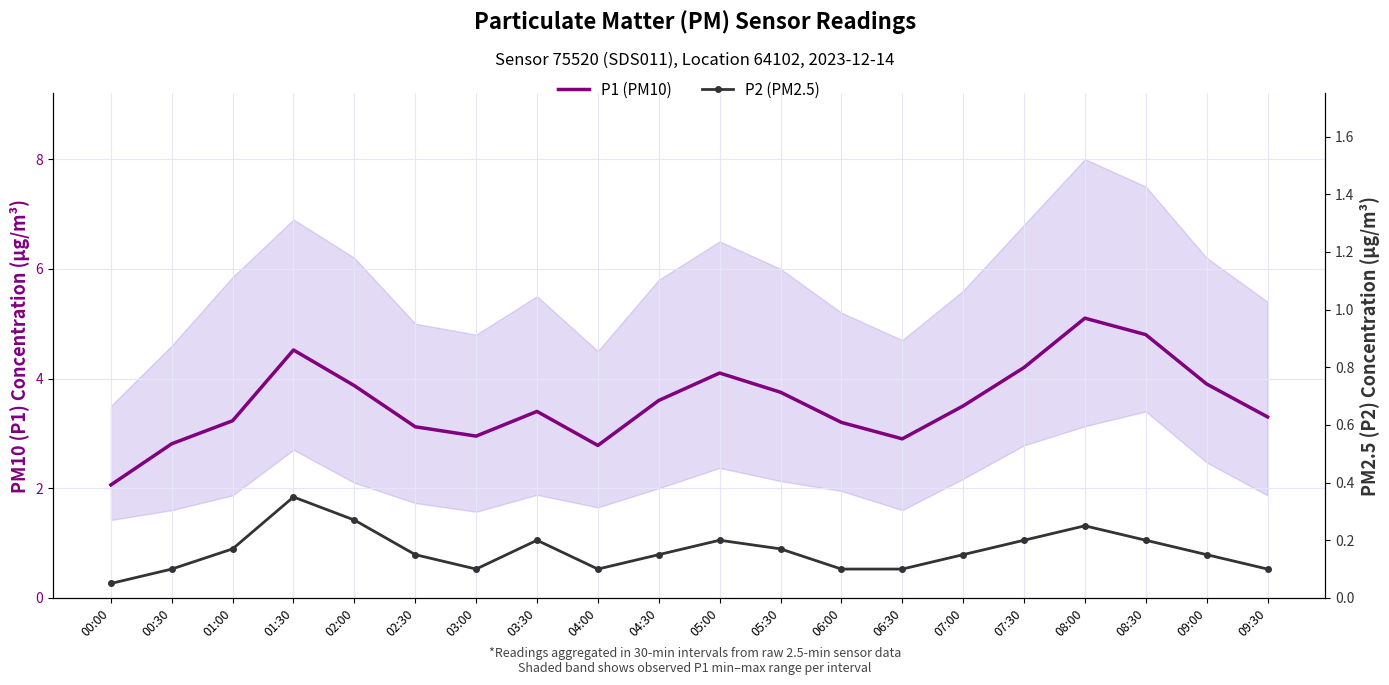

What is the label of the 19th point from the left?

09:00